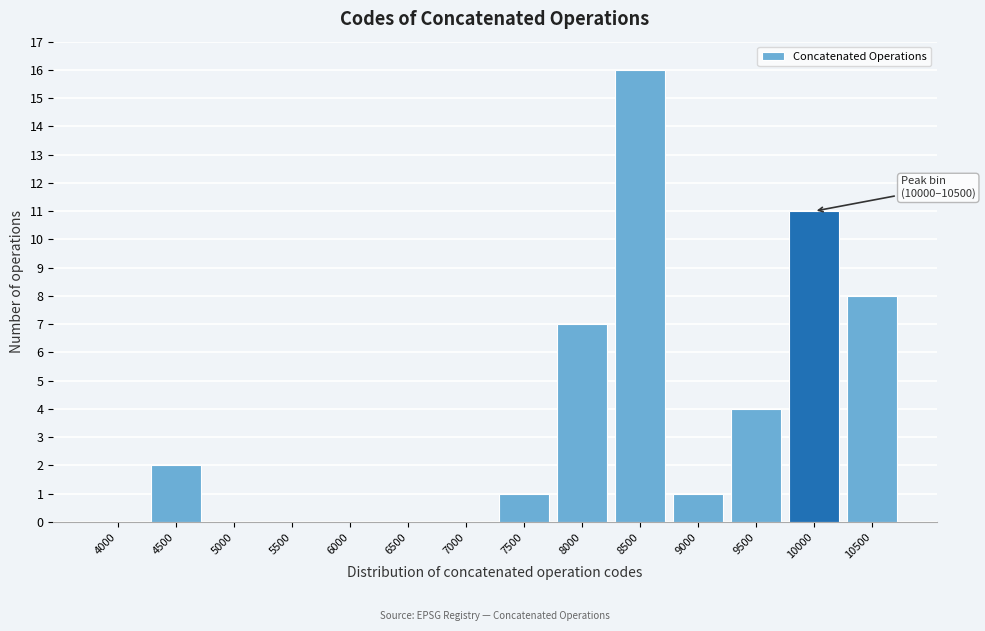

Reading left to right, list all the values displayed in this chart.

4000=0	4500=2	5000=0	5500=0	6000=0	6500=0	7000=0	7500=1	8000=7	8500=16	9000=1	9500=4	10000=11	10500=8